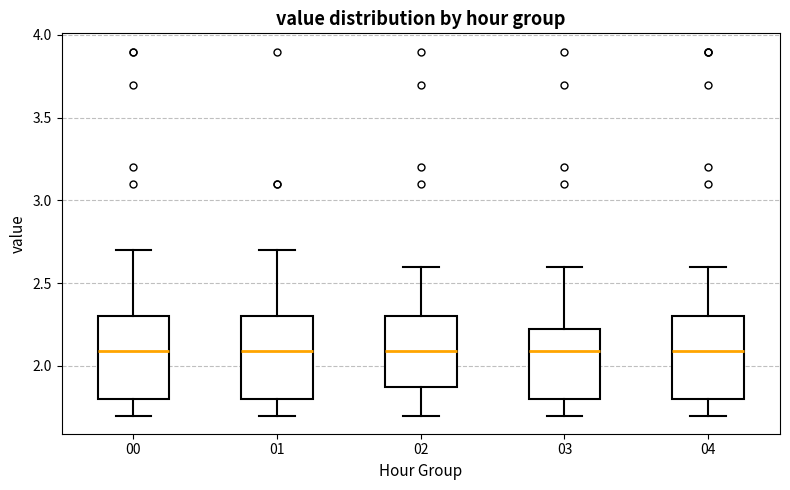

Where does the median line of the box at x = 01 sit on the y-axis? The values are not printed on the chart, so give them approximately, as read against the axis.

2.10